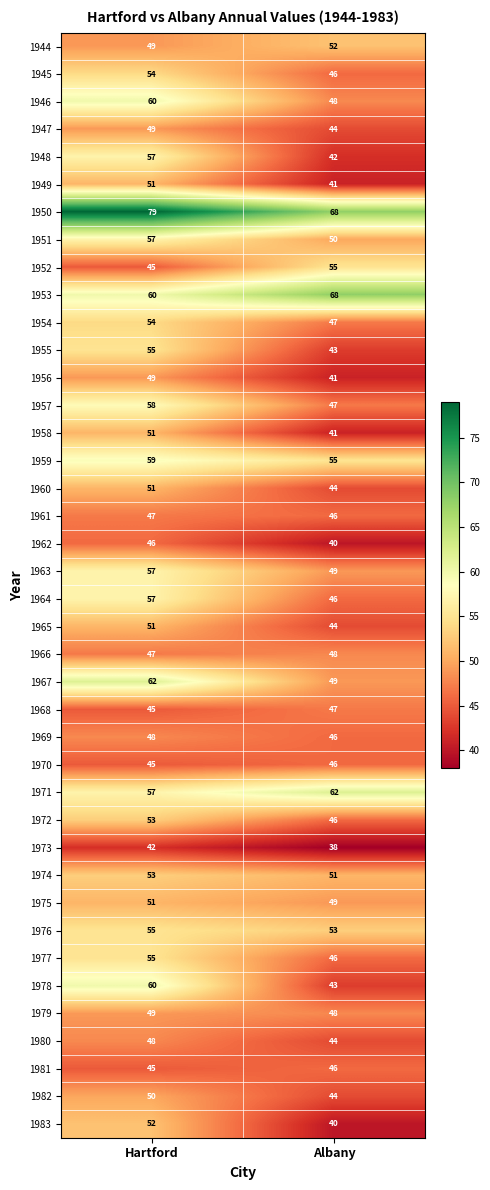

What is the average value of the 1973 series?

40